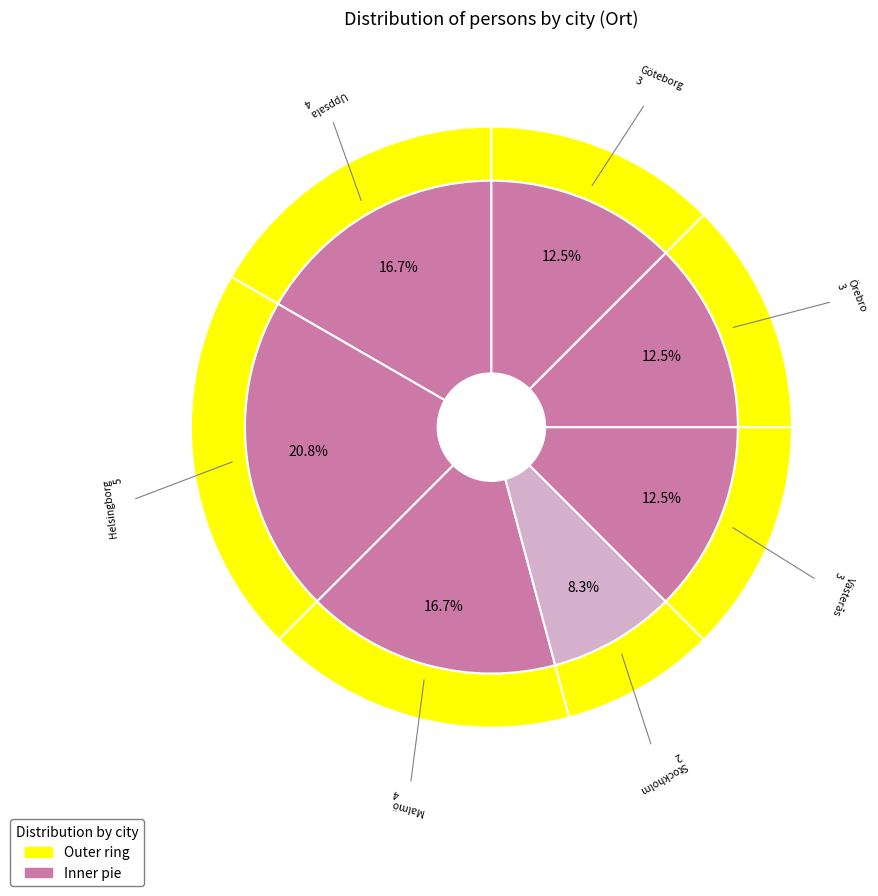

Count the number of slices in the pie.

7